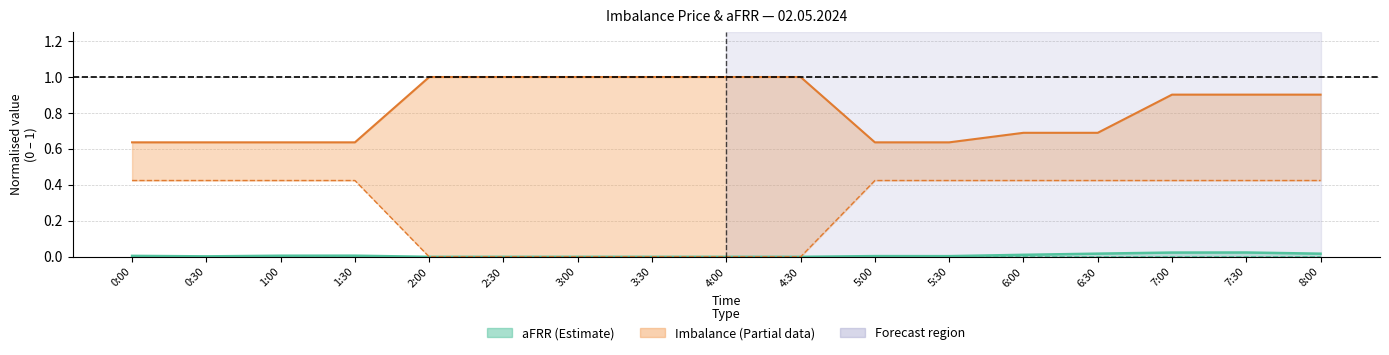

What is the label of the 13th point from the right?

2:00